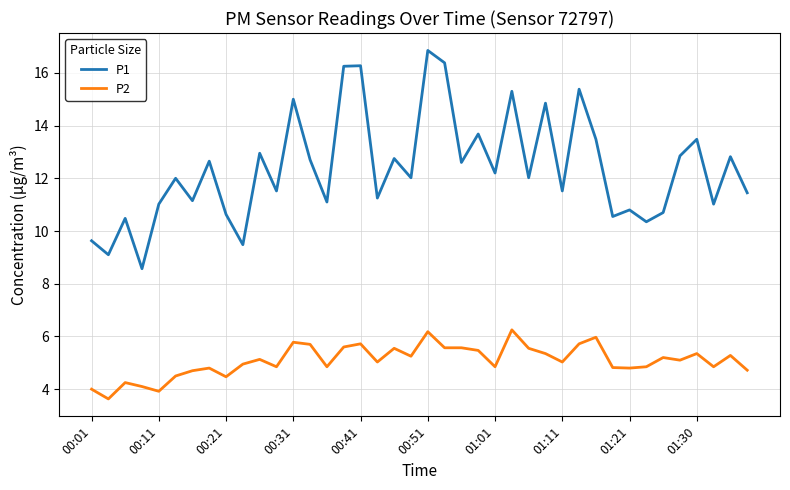

What is the average value of the P2 series?

5.1